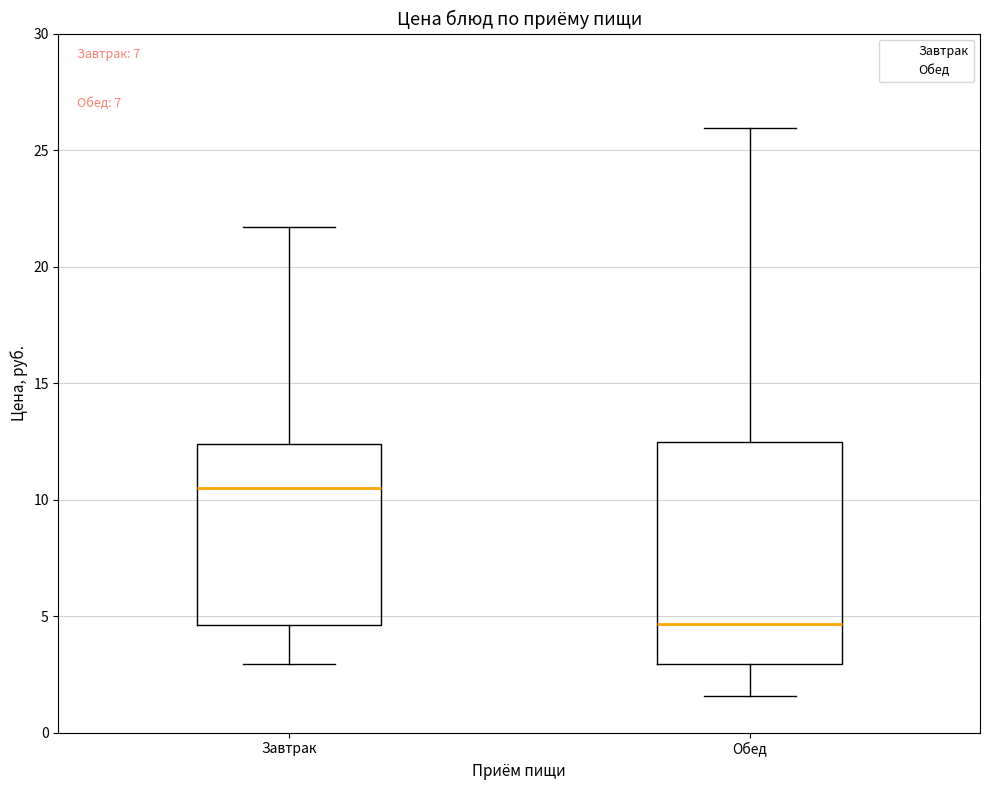

Reading left to right, transcribe this box plot: for each box, give where its median line is, the range the box spans, and where its two whiskers end, as read against the y-axis. The values are not printed on the chart, so give them approximately, as read against the axis.

Завтрак: median 10.5, box 4.5 to 12.5, whiskers 3.0 to 21.5
Обед: median 4.5, box 3.0 to 12.5, whiskers 1.5 to 26.0